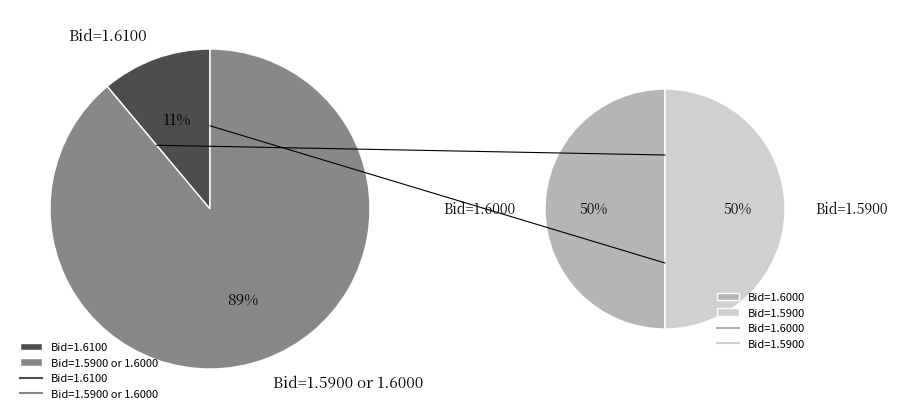

What portion of the pie excludes 21:22:46.632?

88.8%